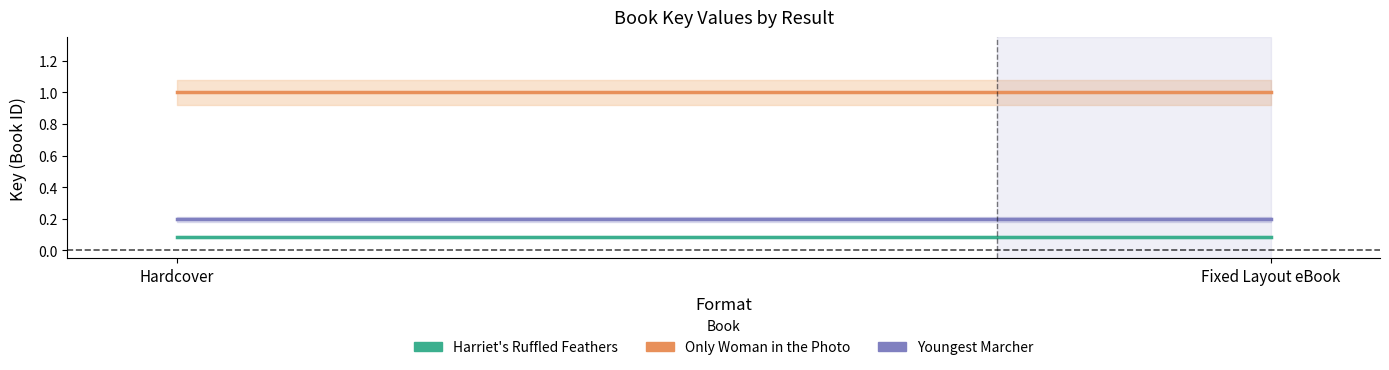

Which category has the lowest value in the Harriet's Ruffled Feathers series?

Hardcover